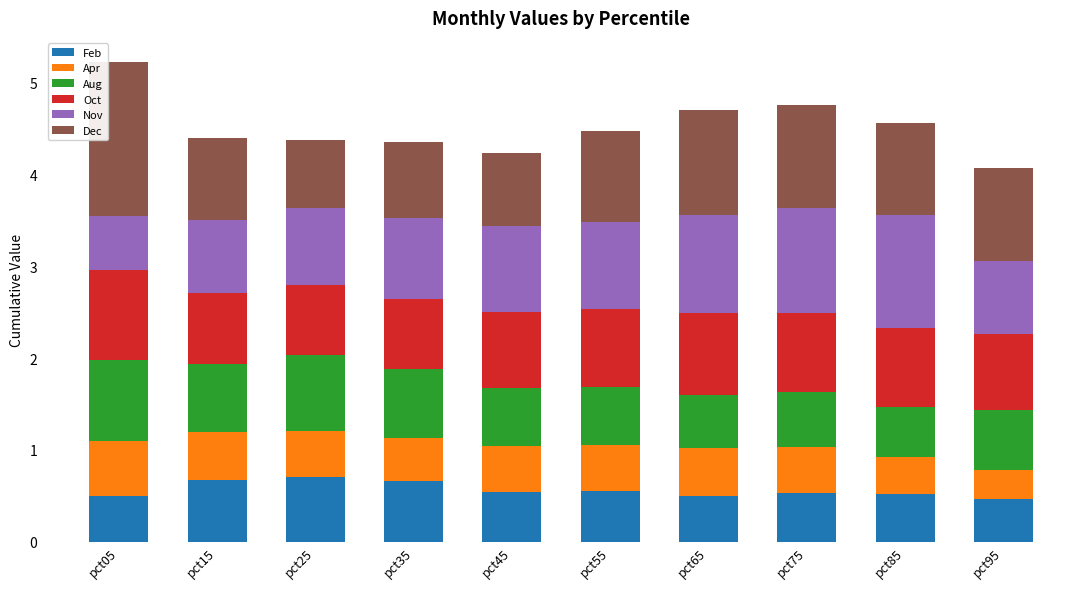

What is the maximum value for Feb?

0.7